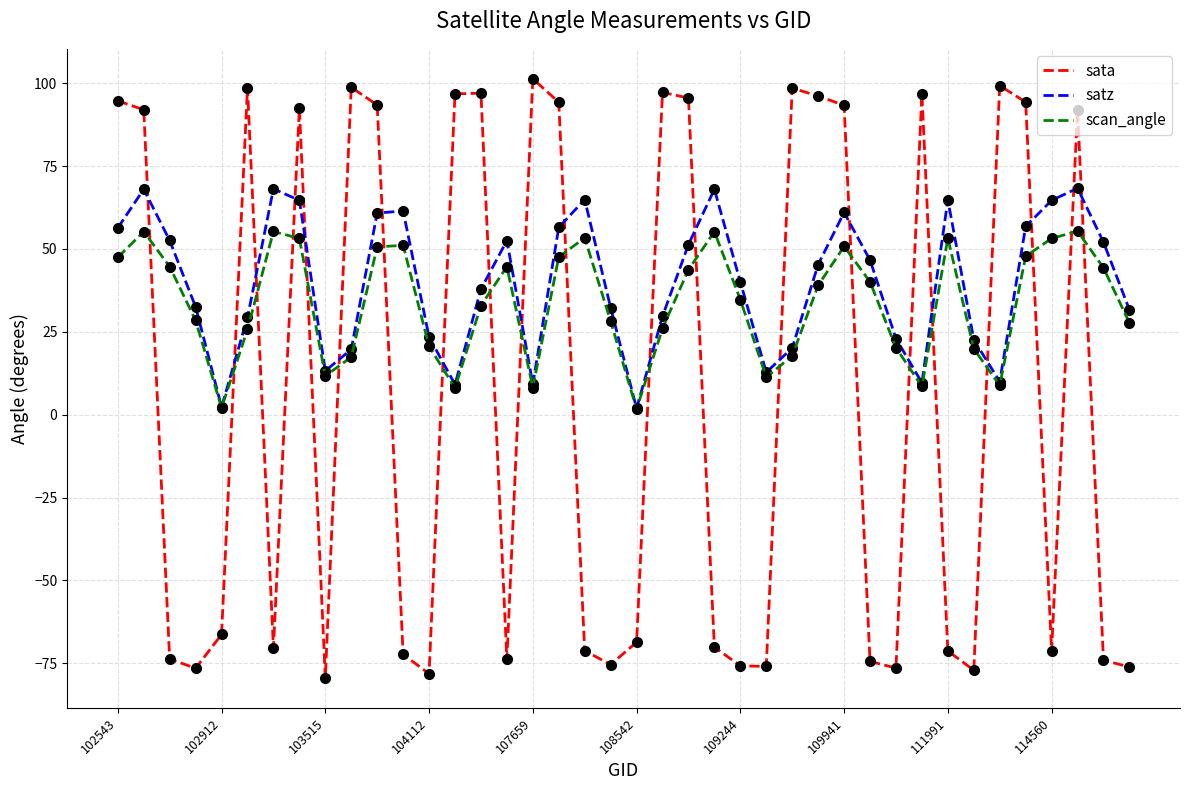

What is the sum of all scan_angle values?

1345.6